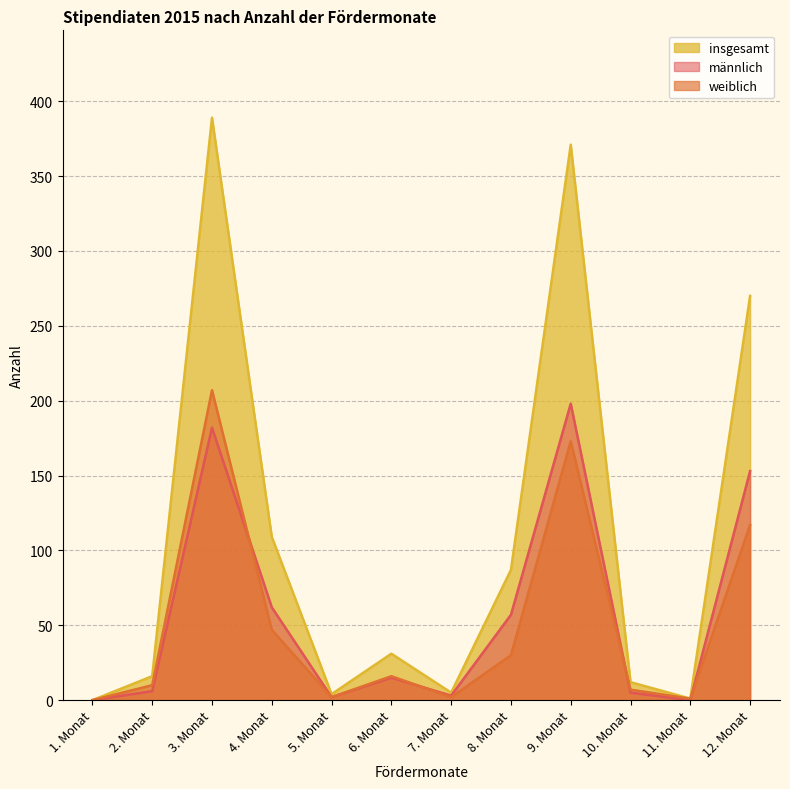

What is the total value across all series at 7. Monat?

10